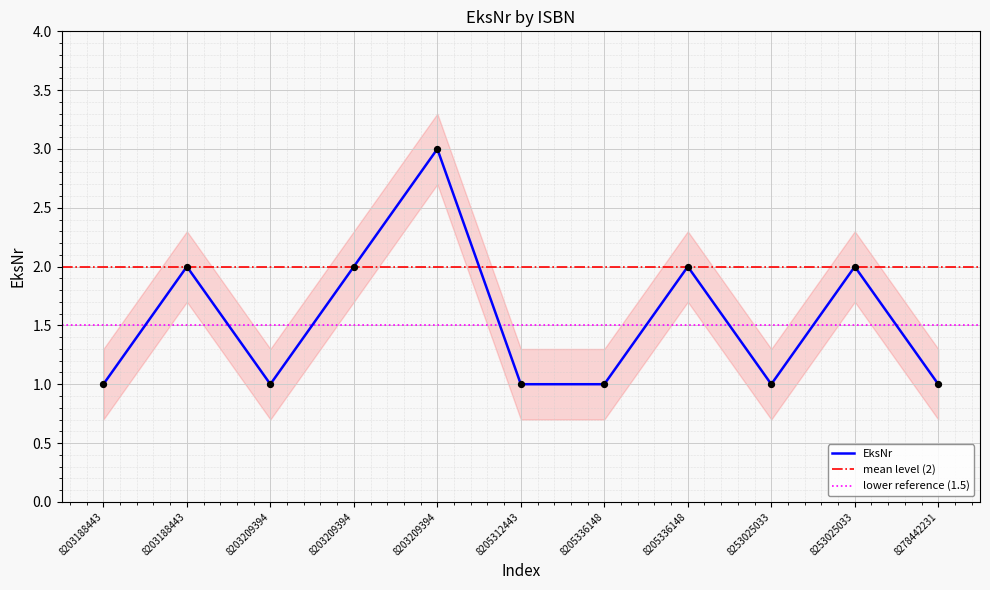

What is the ratio of the value at 8203209394 to the value at 8205336148?

2.0